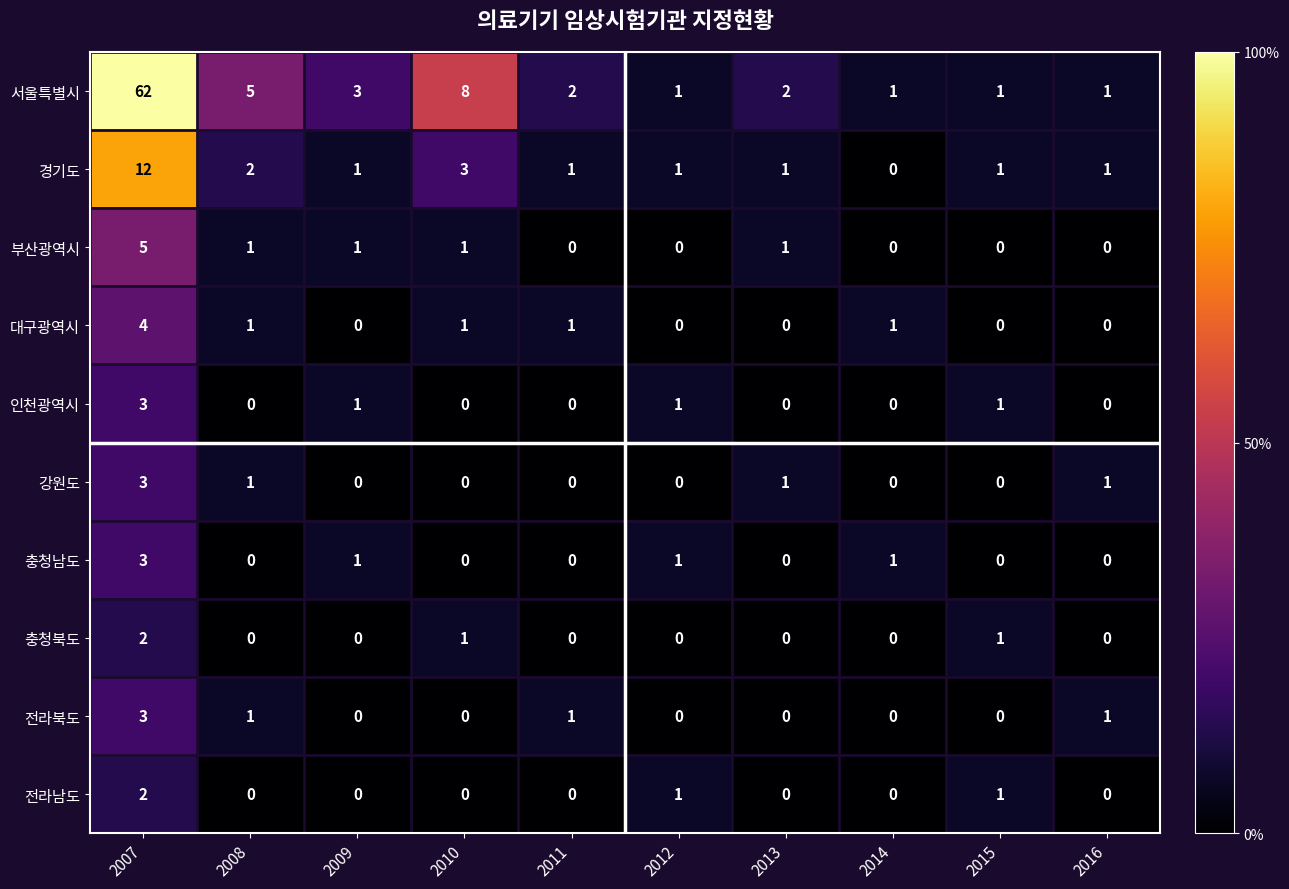

Which series has the largest range (max minus min)?

서울특별시